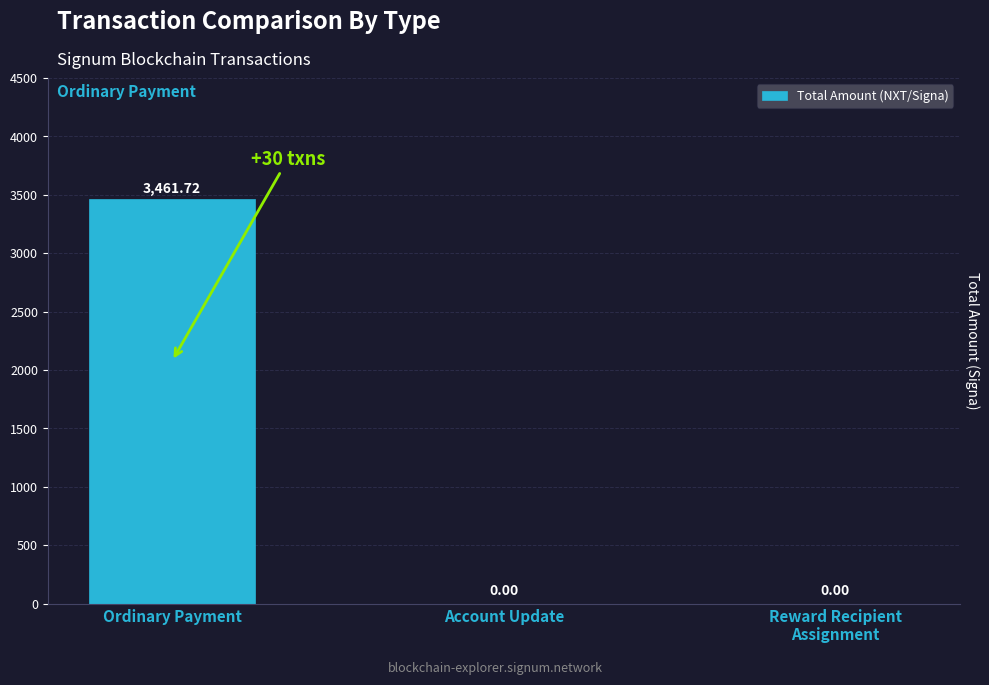

What value does the data have at Ordinary Payment?

3461.7